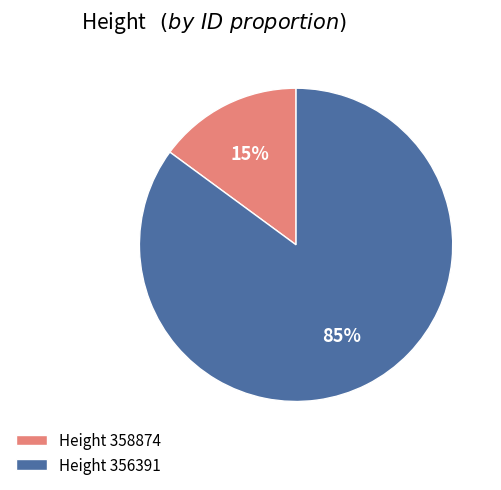

To the nearest percent, what is the difference between the largest and smallest slice percentages?

70%